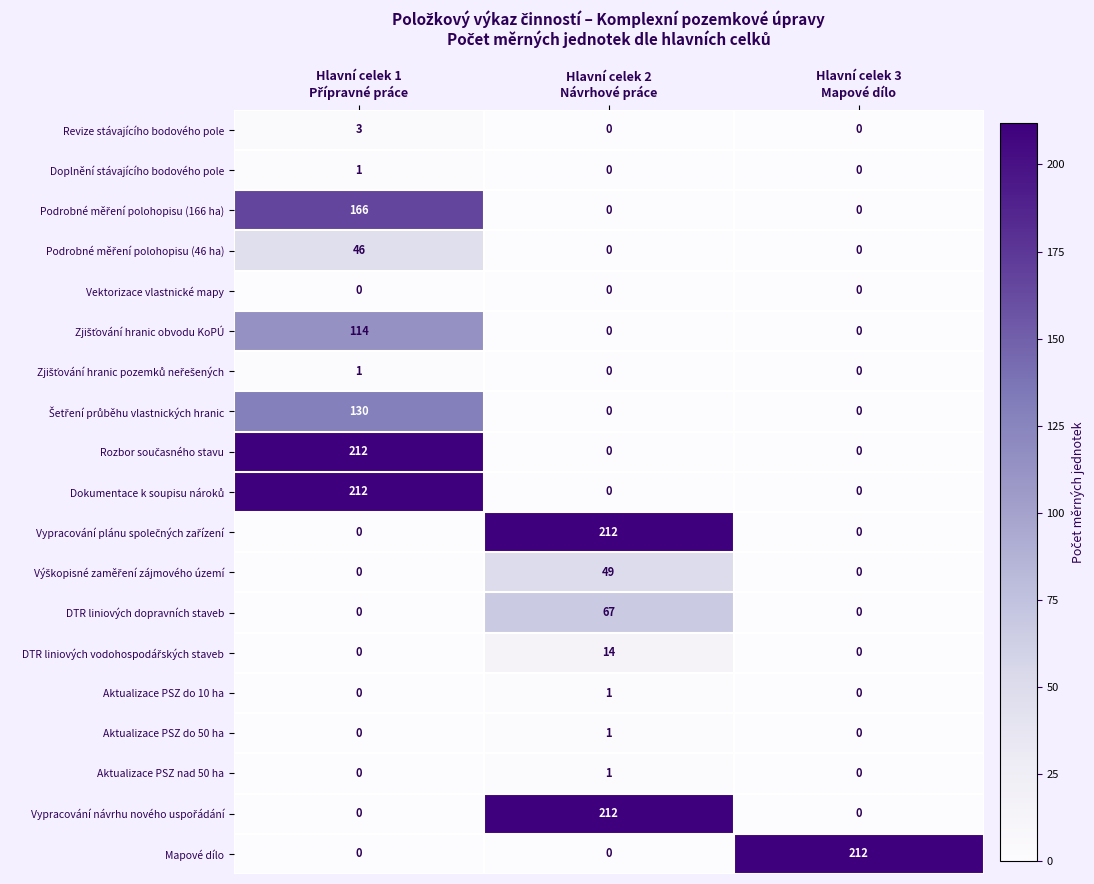

What is the total value across all series at Hlavní celek 2
Návrhové práce?

557